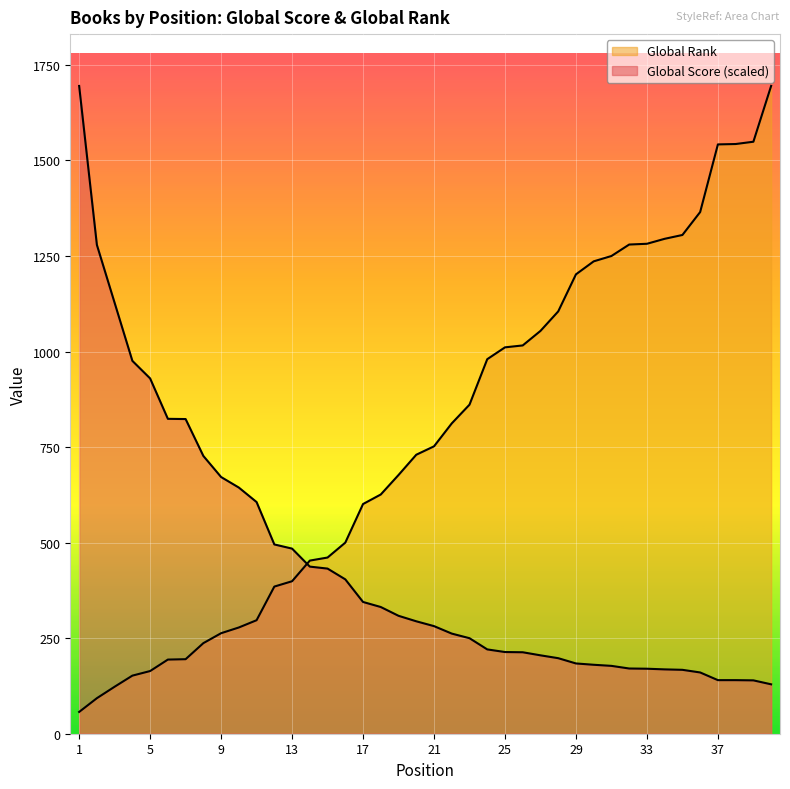

How many times do Global Rank and Global Score cross each other?

1